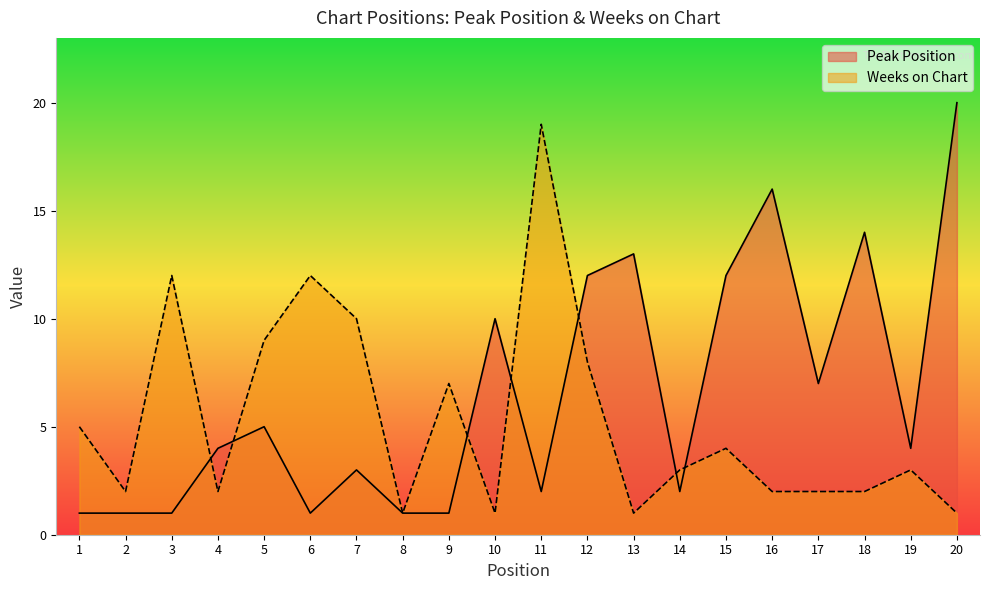

Rank the categories by Weeks on Chart value from highest to lowest.

11, 3, 6, 7, 5, 12, 9, 1, 15, 14, 19, 2, 4, 16, 17, 18, 8, 10, 13, 20